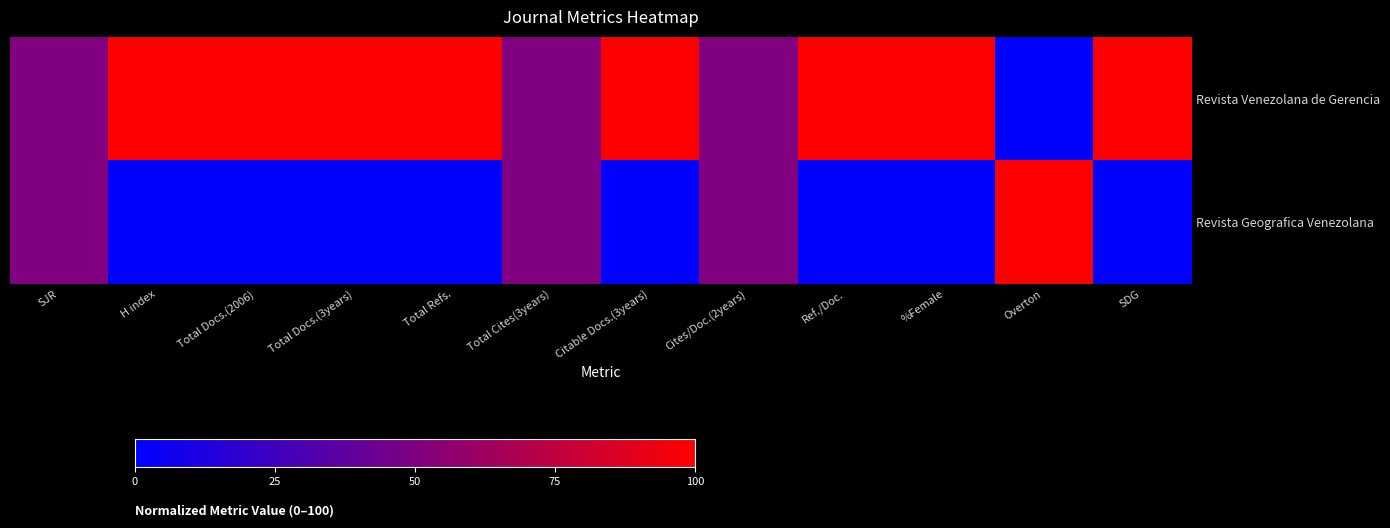

Reading left to right, extract all data points from this chart.

Revista Venezolana de Gerencia: SJR=50	H index=100	Total Docs.(2006)=100	Total Docs.(3years)=100	Total Refs.=100	Total Cites(3years)=50	Citable Docs.(3years)=100	Cites/Doc.(2years)=50	Ref./Doc.=100	%Female=100	Overton=0	SDG=100
Revista Geografica Venezolana: SJR=50	H index=0	Total Docs.(2006)=0	Total Docs.(3years)=0	Total Refs.=0	Total Cites(3years)=50	Citable Docs.(3years)=0	Cites/Doc.(2years)=50	Ref./Doc.=0	%Female=0	Overton=100	SDG=0